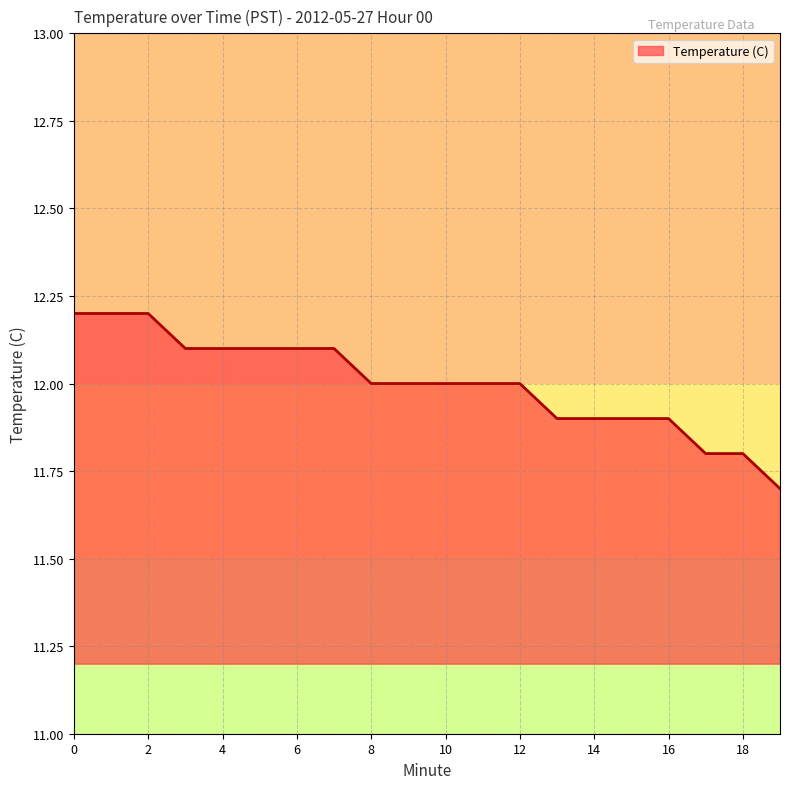

What is the smallest value displayed?

11.7